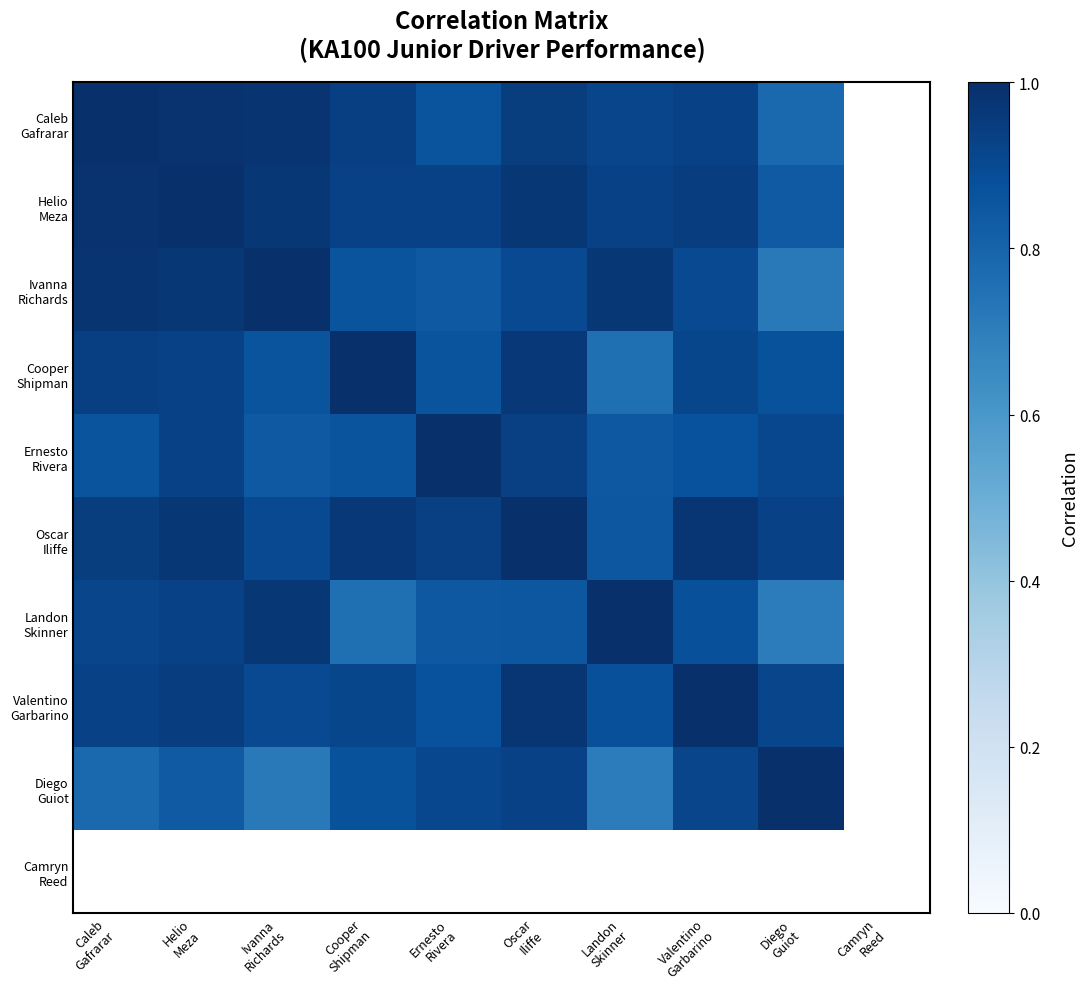

What is the difference between the Ernesto Rivera values at Oscar Iliffe and Valentino Garbarino?

0.1